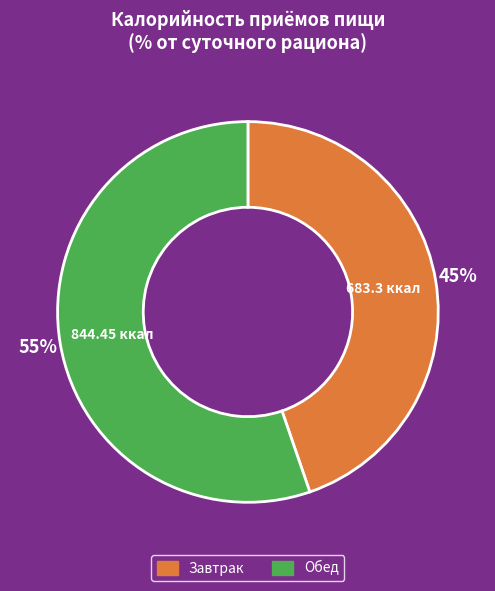

Rank the categories by value from lowest to highest.

Завтрак, Обед